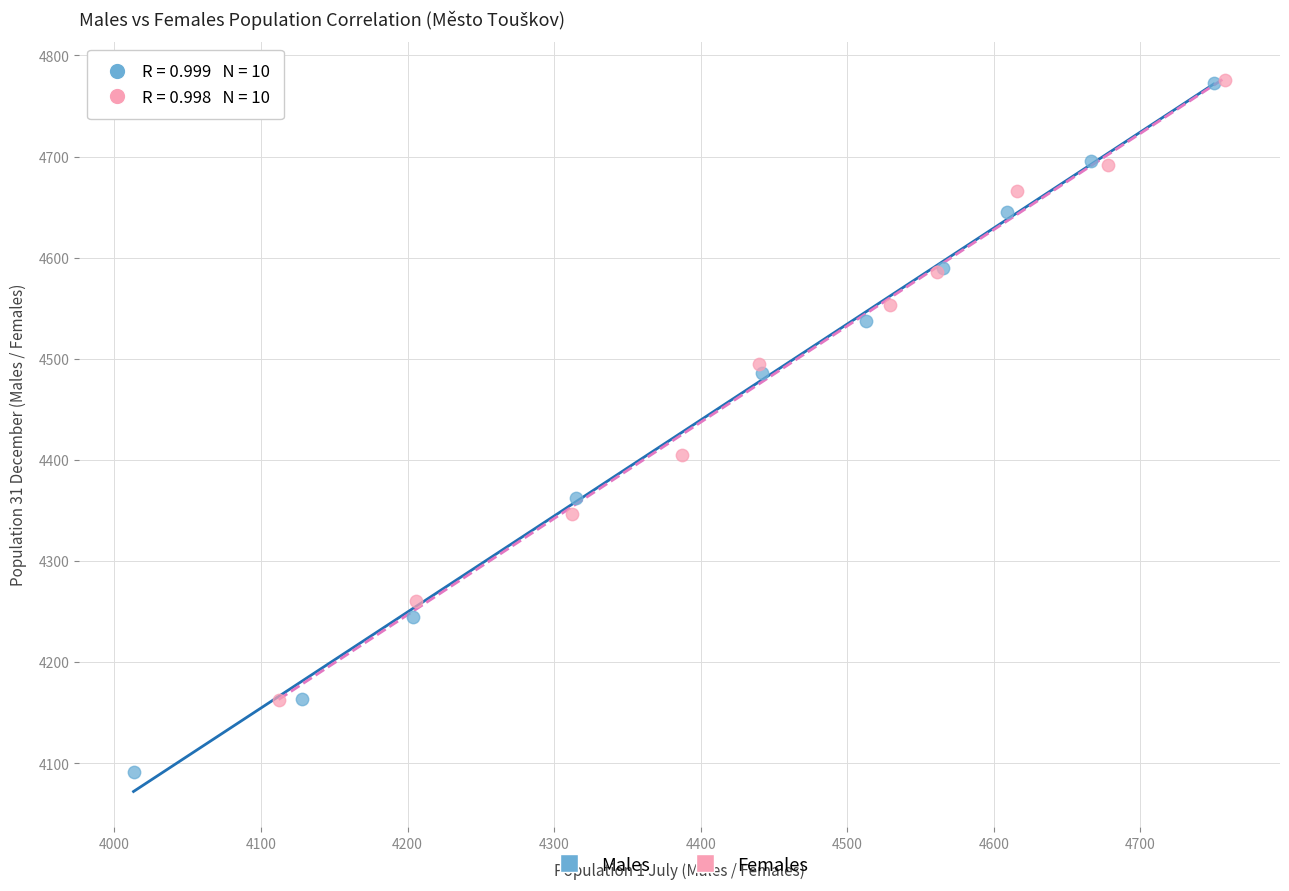

Which series has the largest Y range (max minus min)?

Males